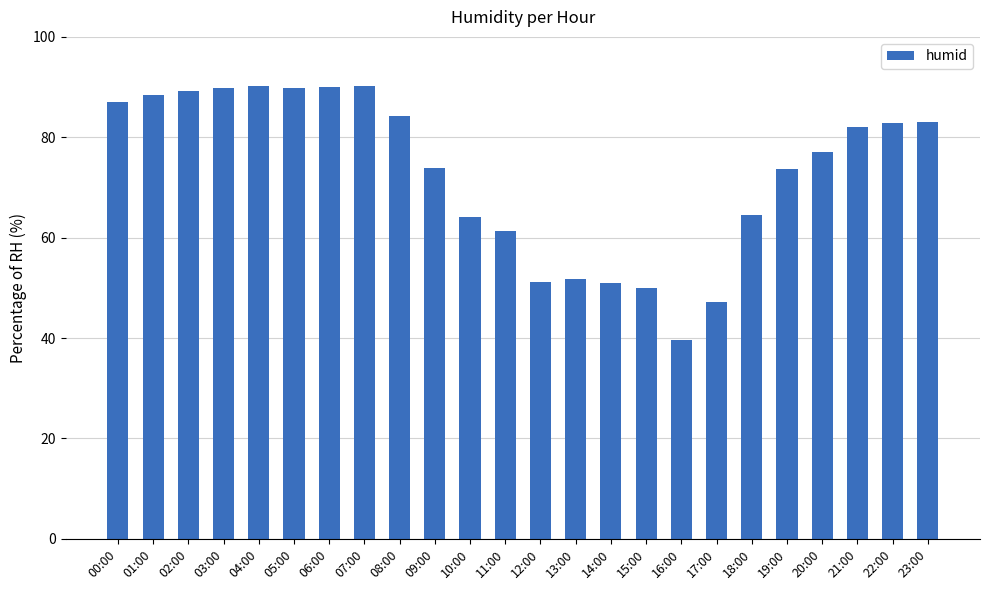

Where does the data first go above 82?

00:00